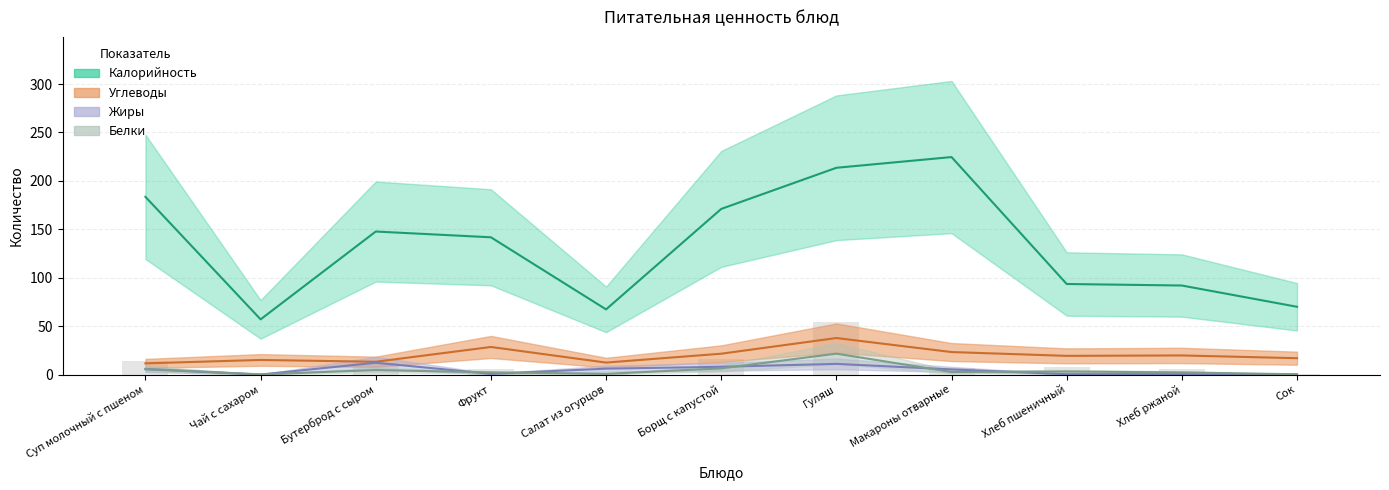

Which series changed the most between Бутерброд с сыром and Салат из огурцов?

Калорийность